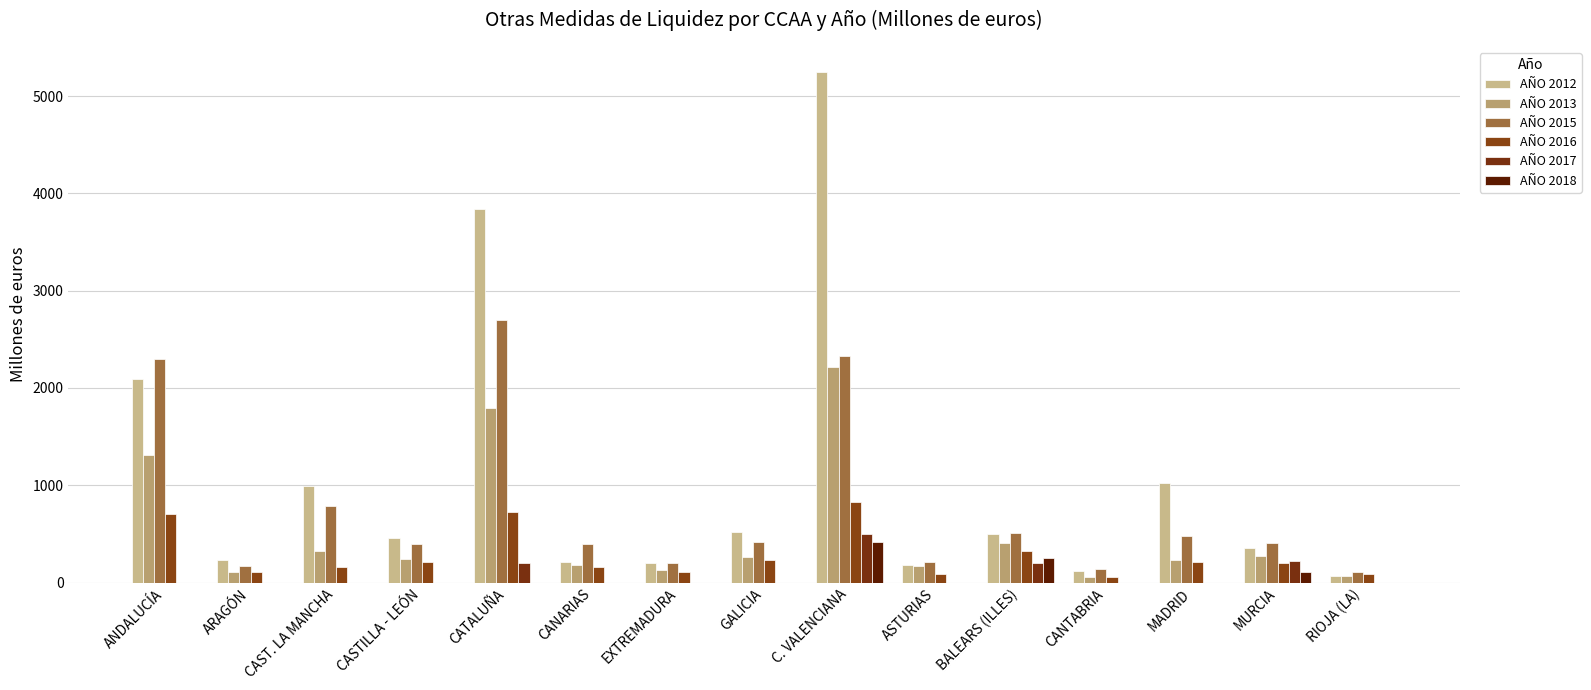

What is the maximum value shown in the chart?

5243.6